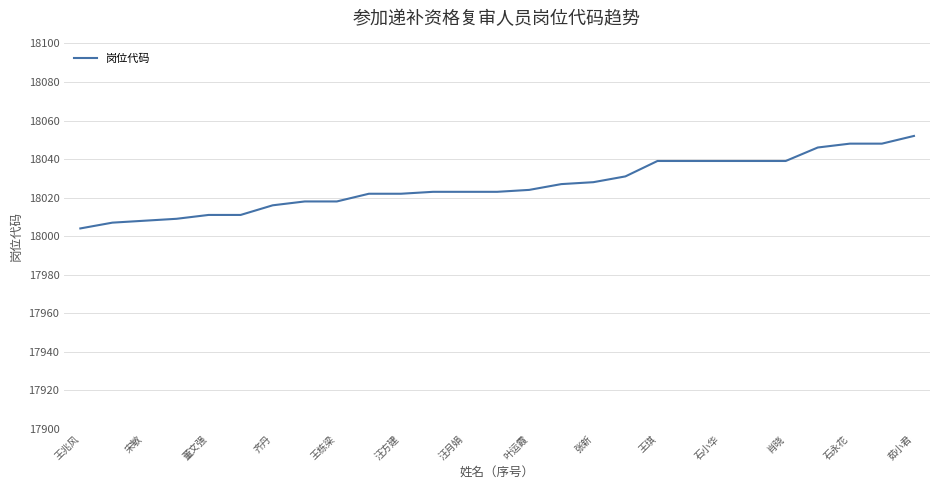

What is the greatest value displayed?

18052